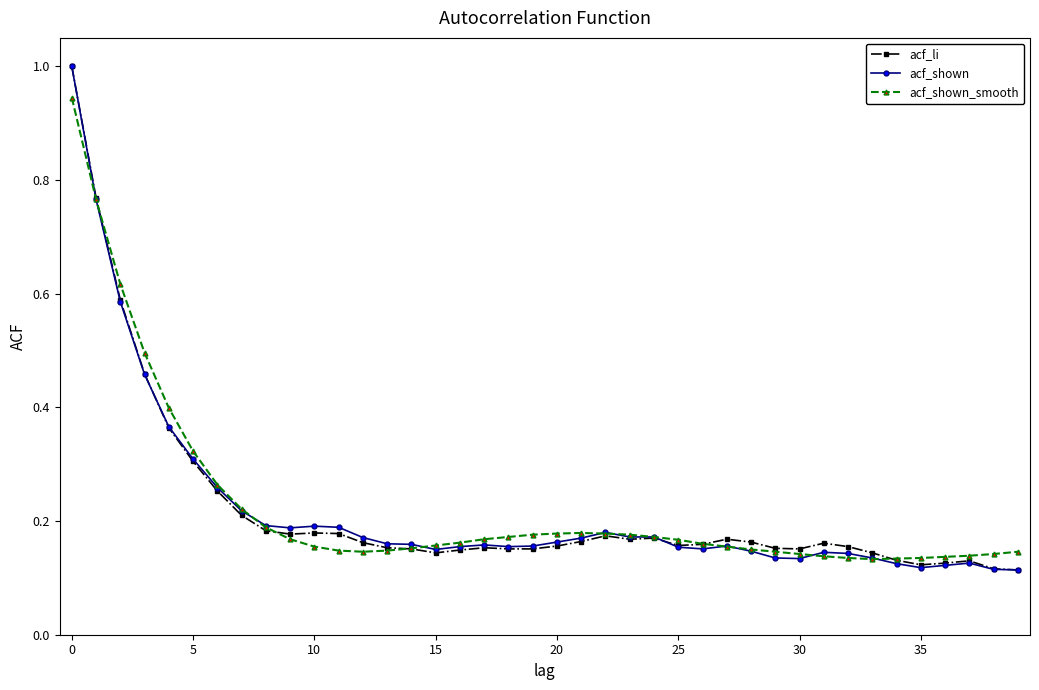

True or false: acf_shown has more than 0 points higher than both neighbors.

True